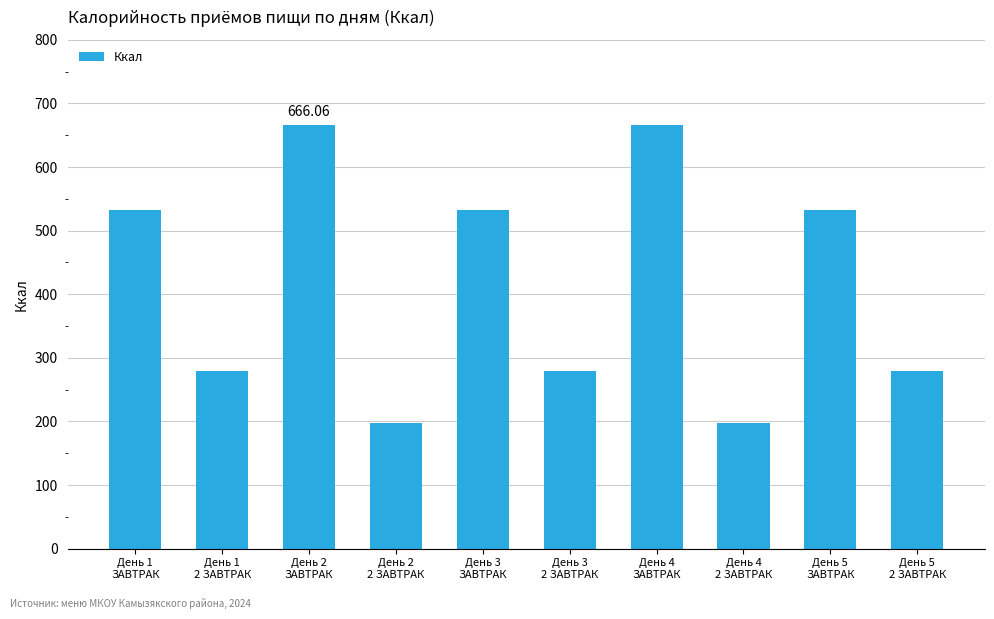

The chart shows a value of 532.0 at День 3
ЗАВТРАК. True or false?

True